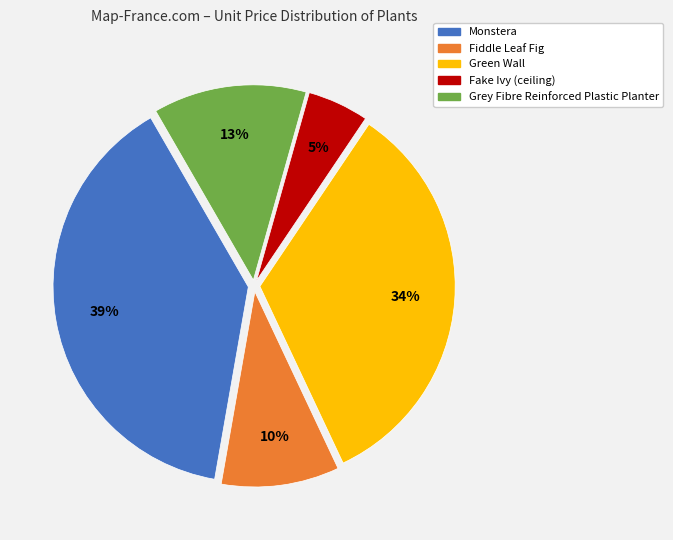

To the nearest percent, what percentage of the pie is Fiddle Leaf Fig?

10%